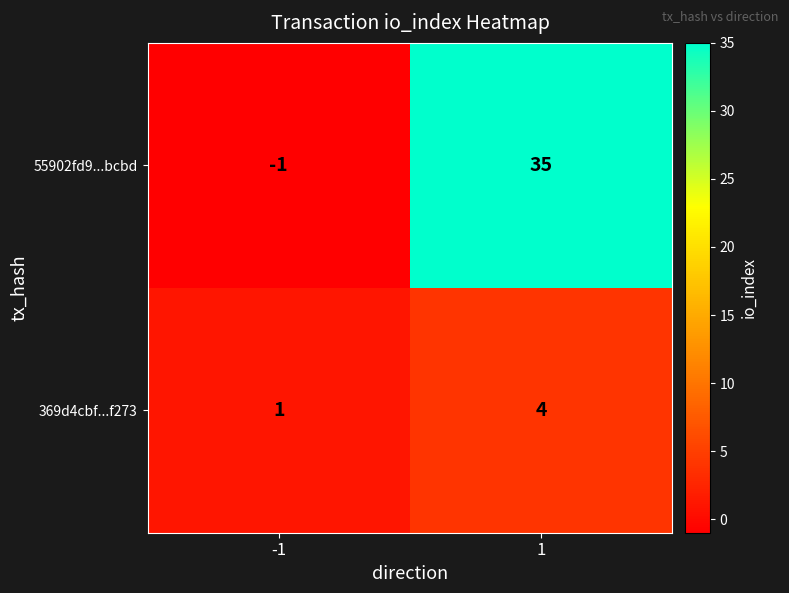

At which category is the sum across all series the highest?

1